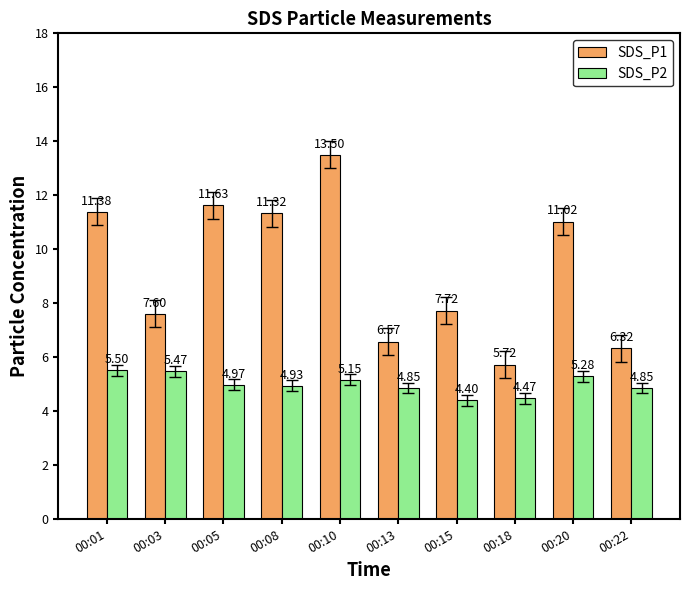

How many bars are there in each group?

2